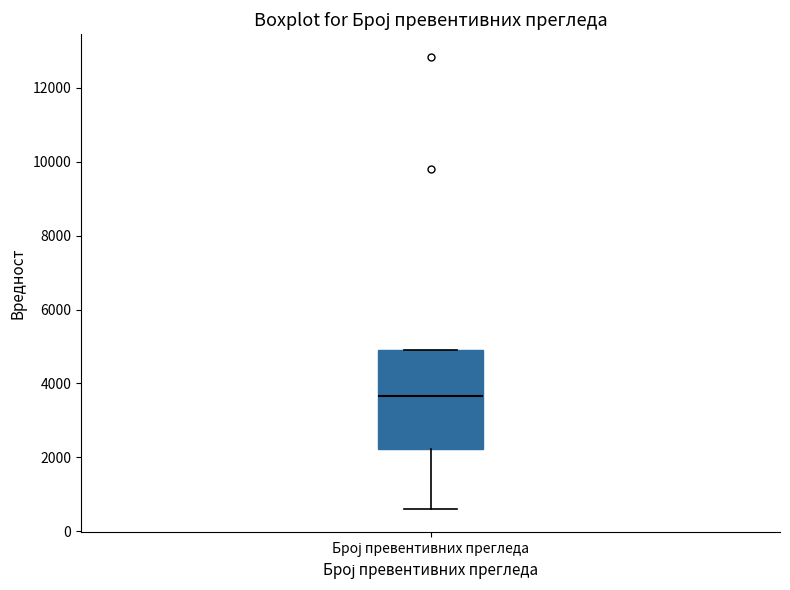

Read this box plot against the y-axis: the position of the median line, the range covered by the box, and the ends of both whiskers. The values are not printed on the chart, so give them approximately, as read against the axis.

median 3600, box 2200 to 4800, whiskers 600 to 4800